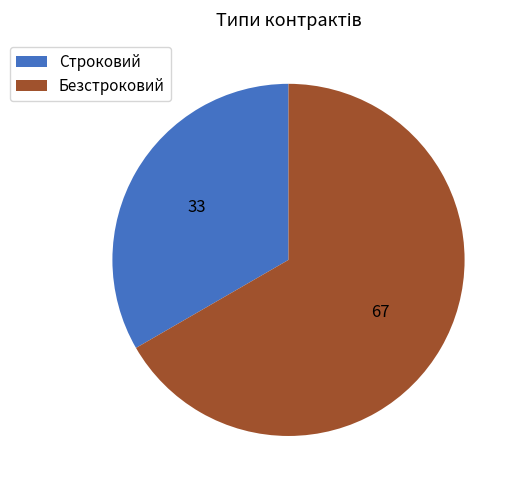

Approximately how many times larger is the value at Строковий compared to Безстроковий?

0.5